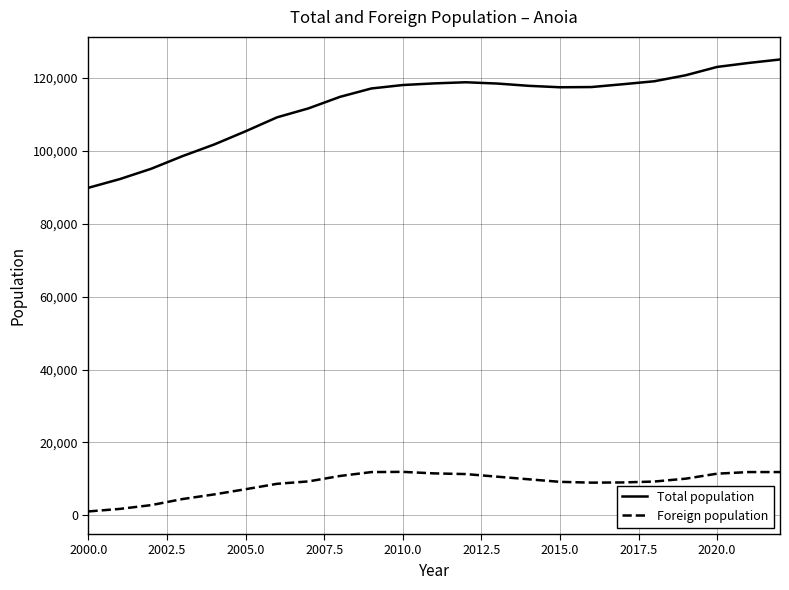

What is the difference between the maximum and minimum values in the Foreign population series?

10854